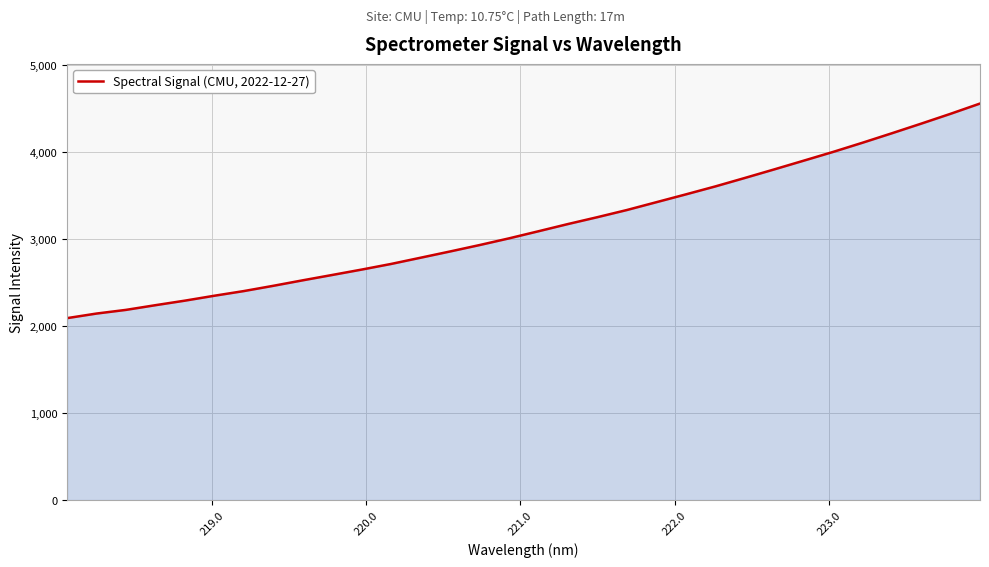

What is the greatest value displayed?

4556.6